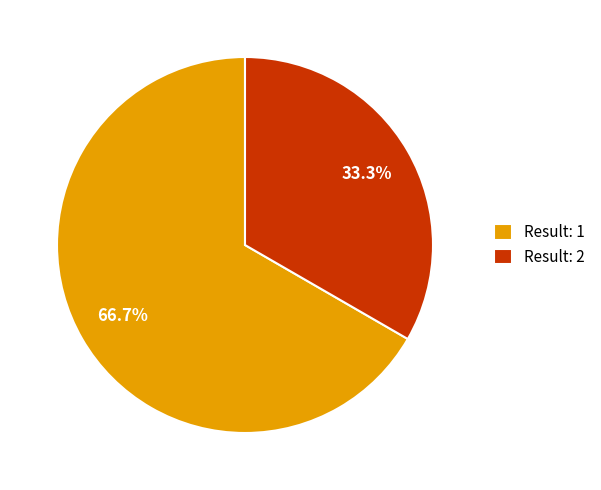

How much of the chart is everything except Result: 1?

33.3%